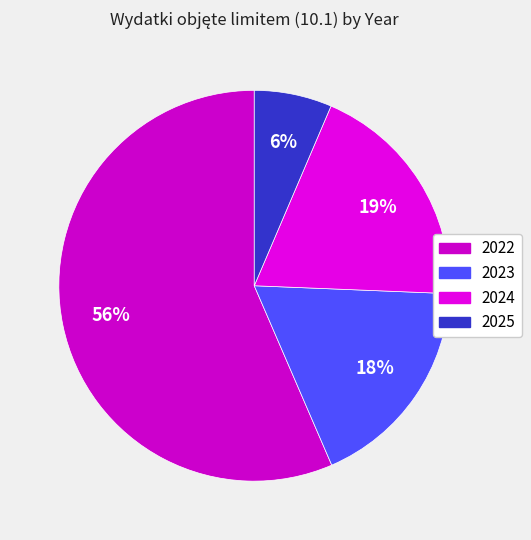

Does 2022 account for over 50% of the chart?

Yes